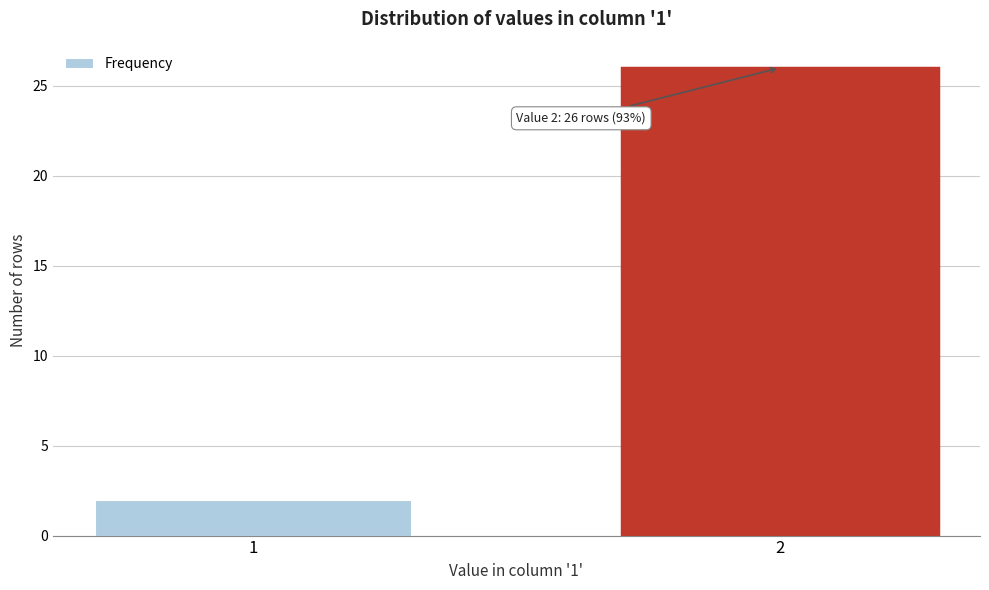

Reading right to left, extract all data points from this chart.

2=26	1=2